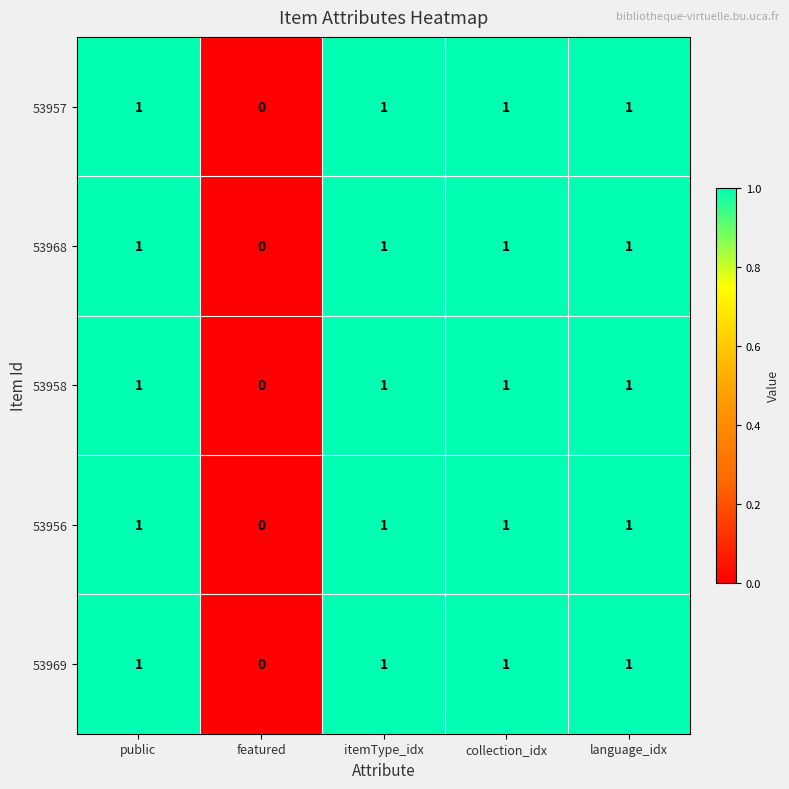

What is the total value across all series at language_idx?

5